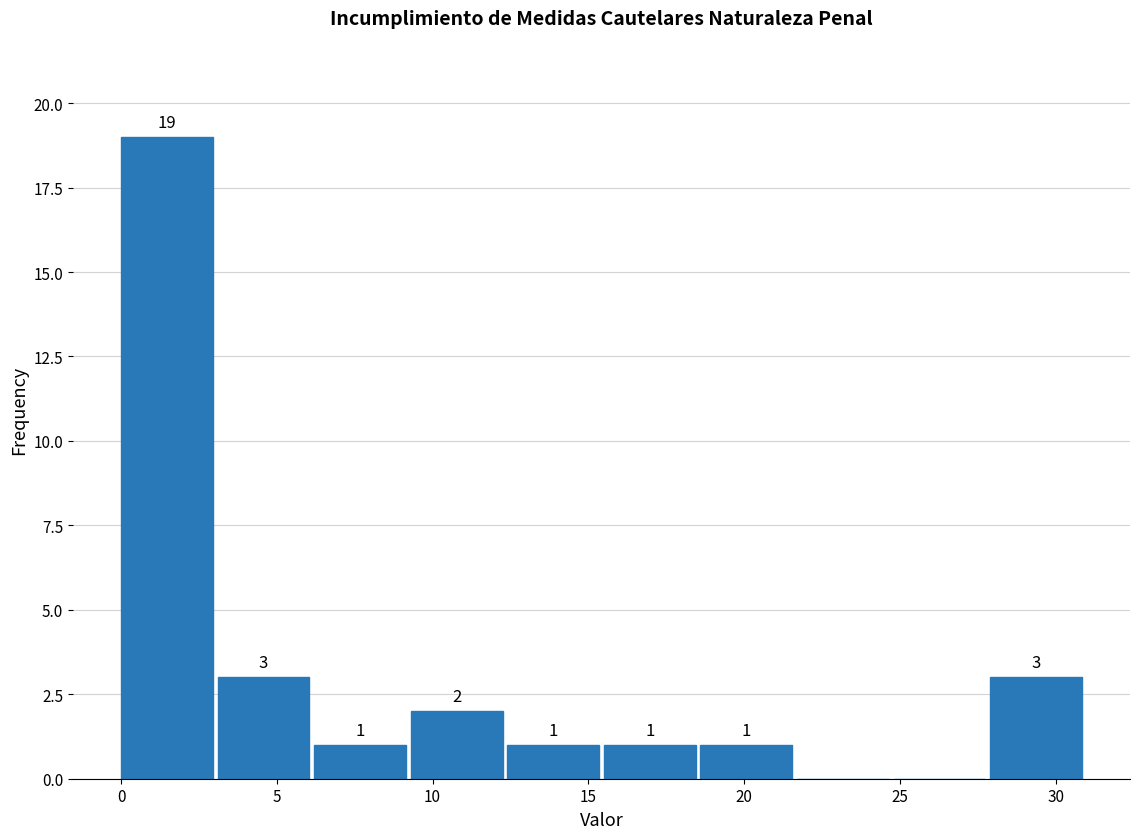

Over which range of the x-axis is the bar tallest?

0.0 to 3.1